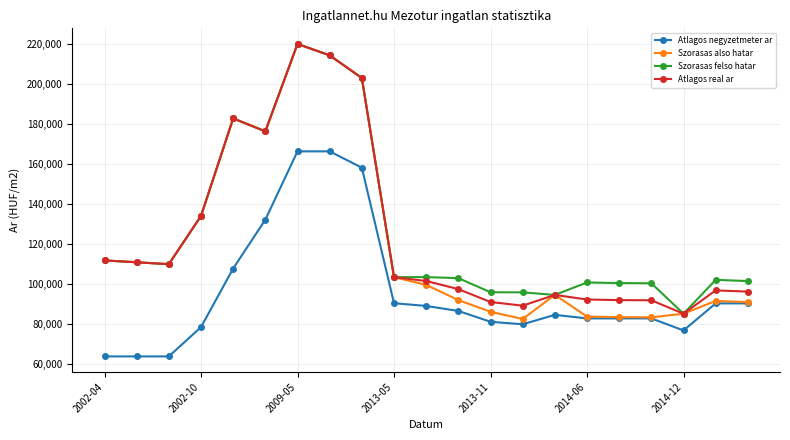

Which series has the largest range (max minus min)?

Szorasas also hatar